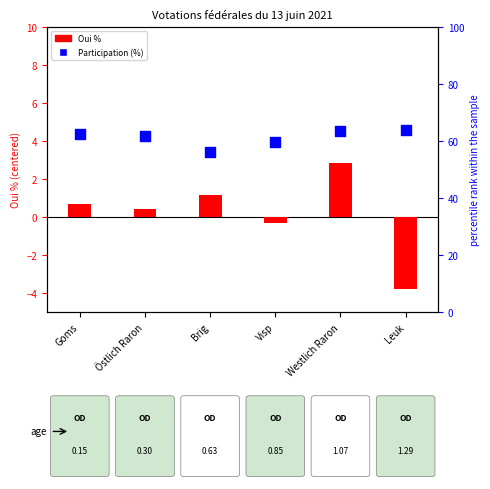

What is the total value across all series at Goms?

63.2